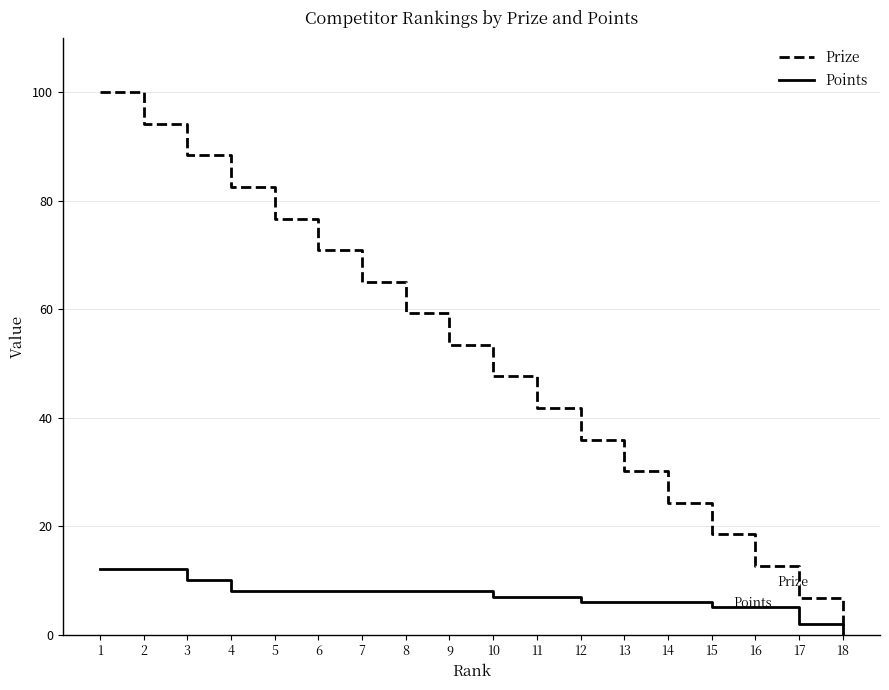

True or false: Points and Prize intersect in this chart.

False